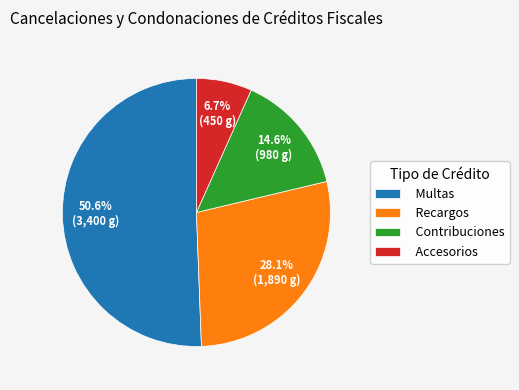

Count the number of slices in the pie.

4